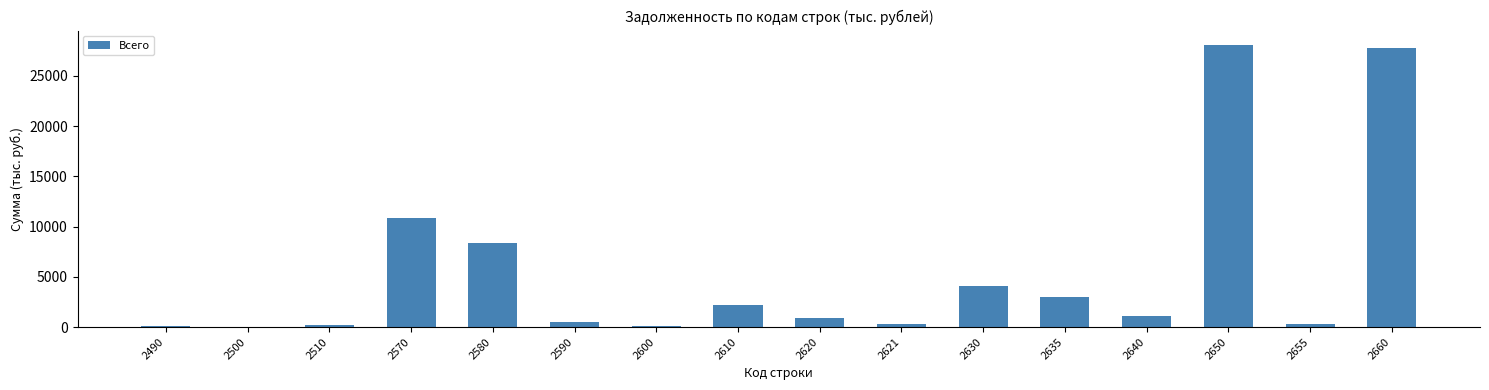

What is the average value?

5490